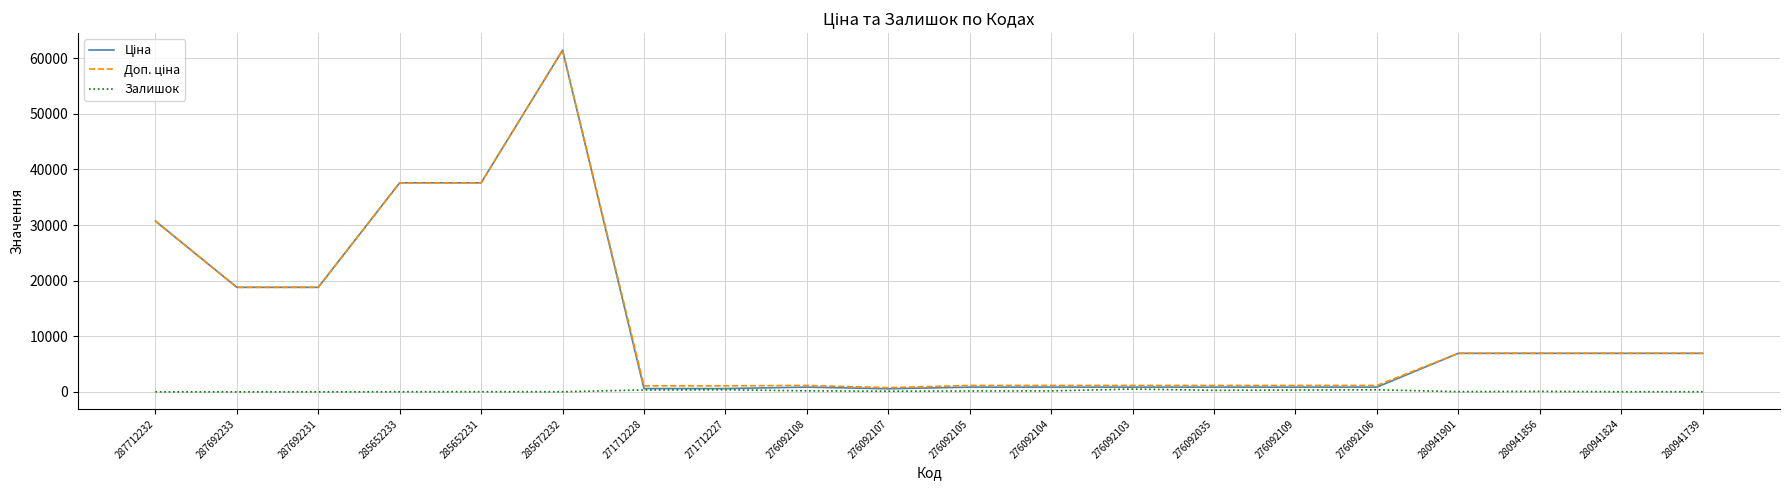

What is the difference between the highest and lowest values at 287692233?

18796.8